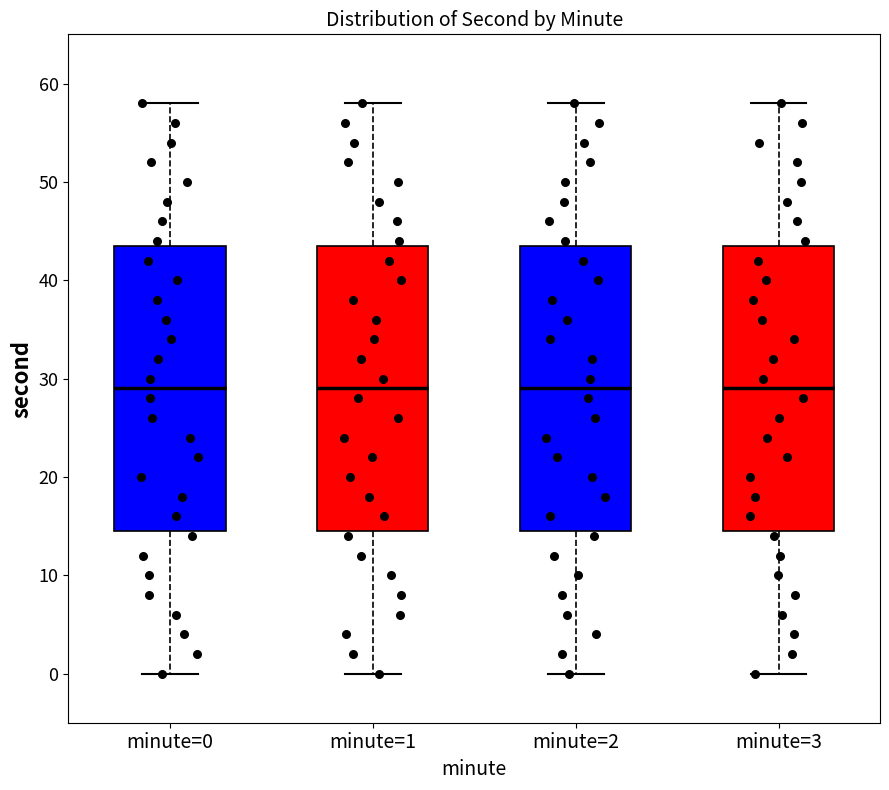

Reading left to right, transcribe this box plot: for each box, give where its median line is, the range the box spans, and where its two whiskers end, as read against the y-axis. The values are not printed on the chart, so give them approximately, as read against the axis.

minute=0: median 29, box 15 to 44, whiskers 0 to 58
minute=1: median 29, box 15 to 44, whiskers 0 to 58
minute=2: median 29, box 15 to 44, whiskers 0 to 58
minute=3: median 29, box 15 to 44, whiskers 0 to 58